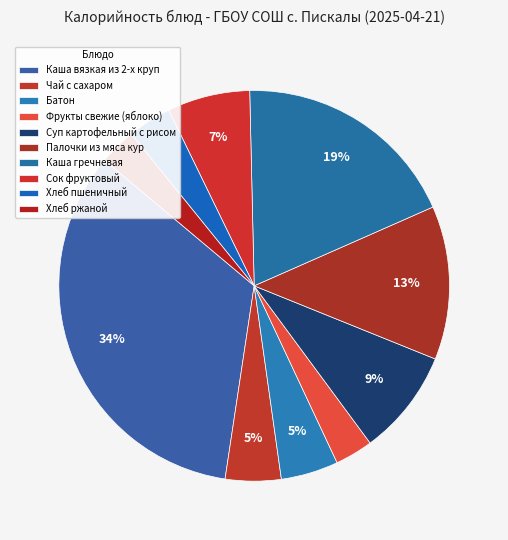

Combined, do Хлеб ржаной and Палочки из мяса кур account for over 50%?

No